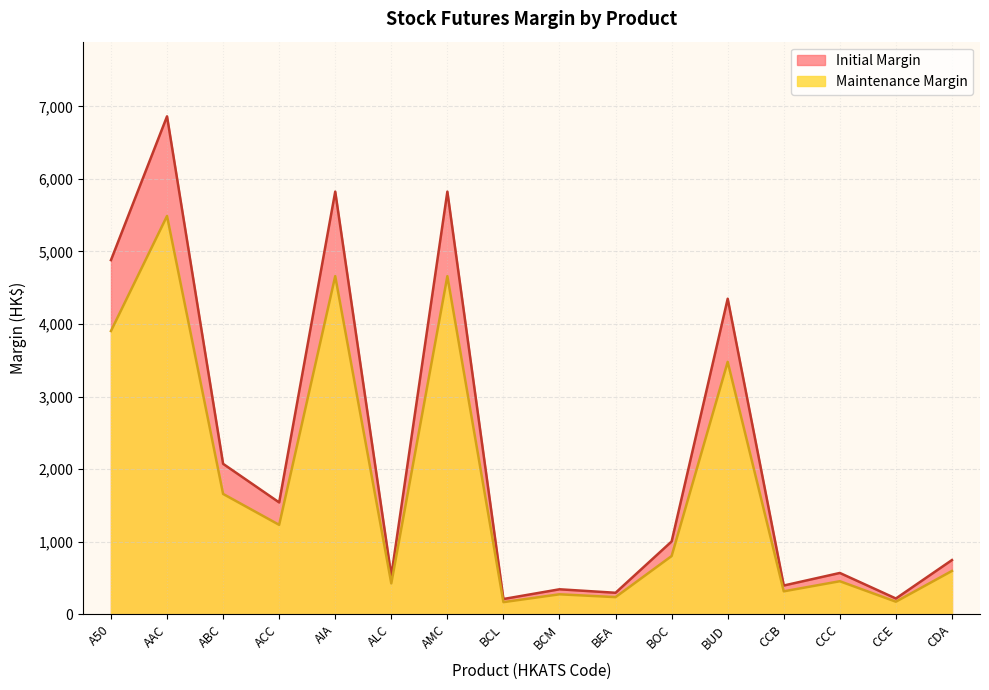

Which series changed the most between A50 and BUD?

Initial Margin